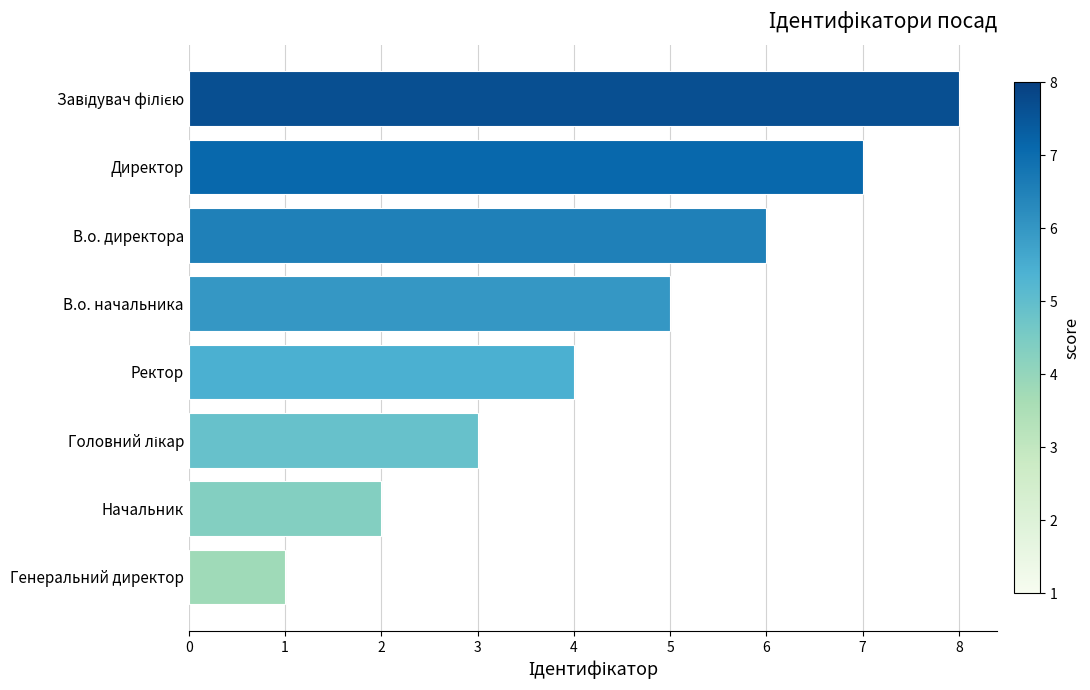

What is the change in value from Генеральний директор to В.о. директора?

+5